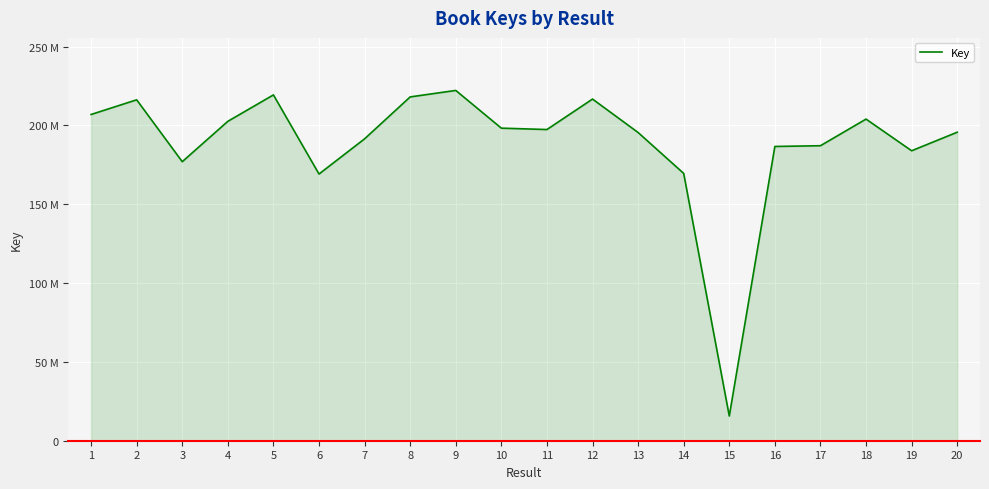

What is the approximate value at 1?

206889078